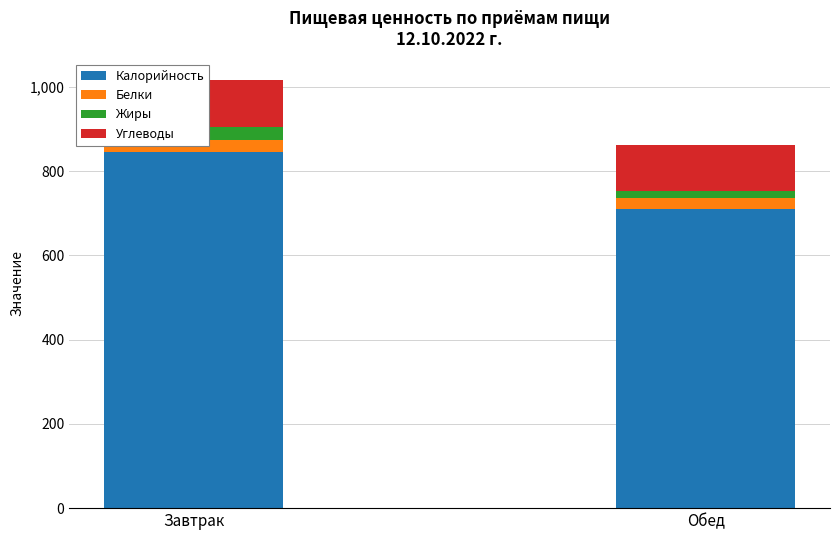

Which series has the largest total across all categories?

Калорийность